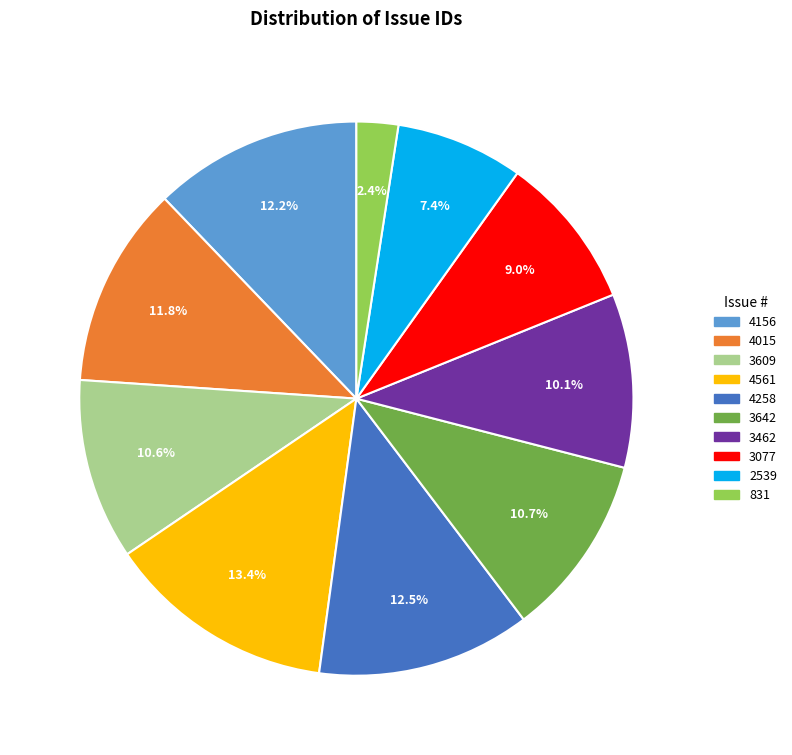

Is it true that 4561 is 7% of the pie?

False